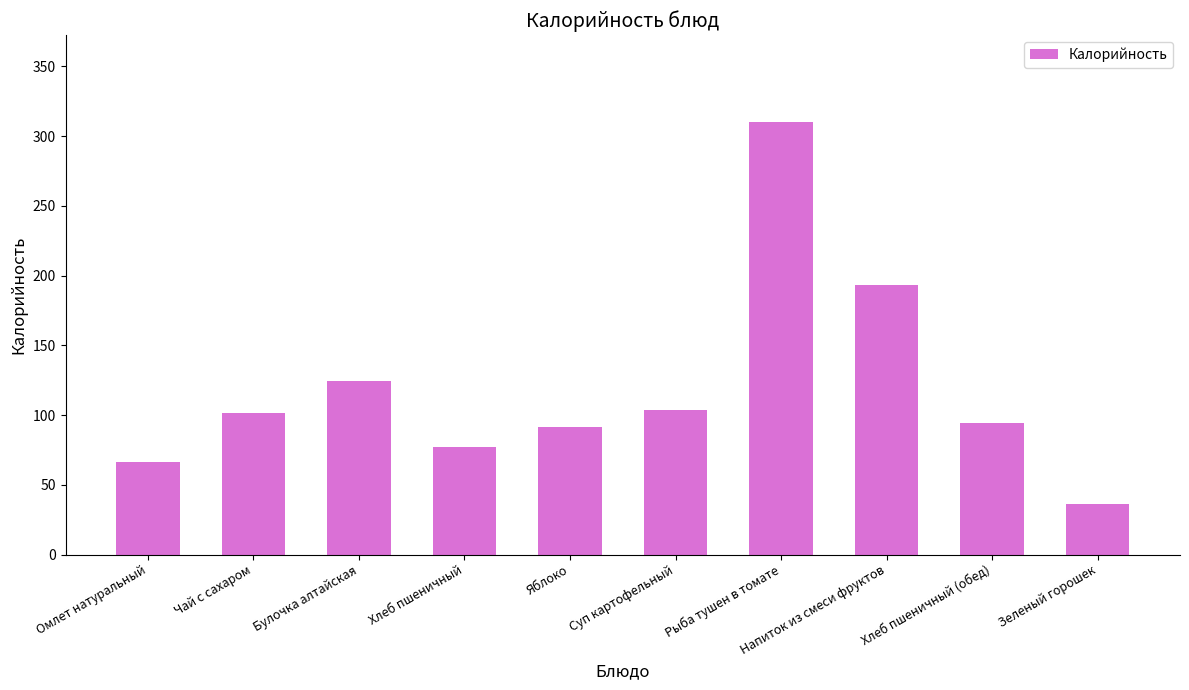

What position from the right is Хлеб пшеничный?

7